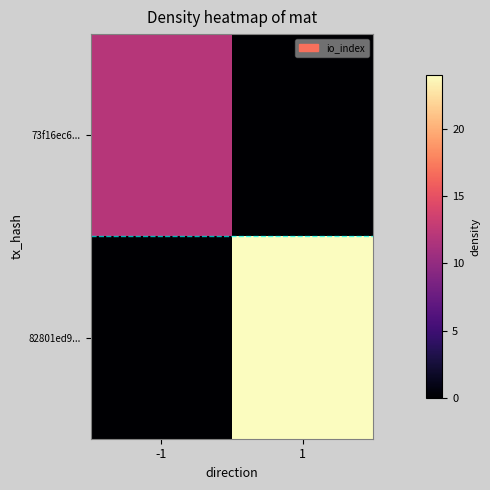

Rank the series at 1 from lowest to highest value.

73f16ec6..., 82801ed9...